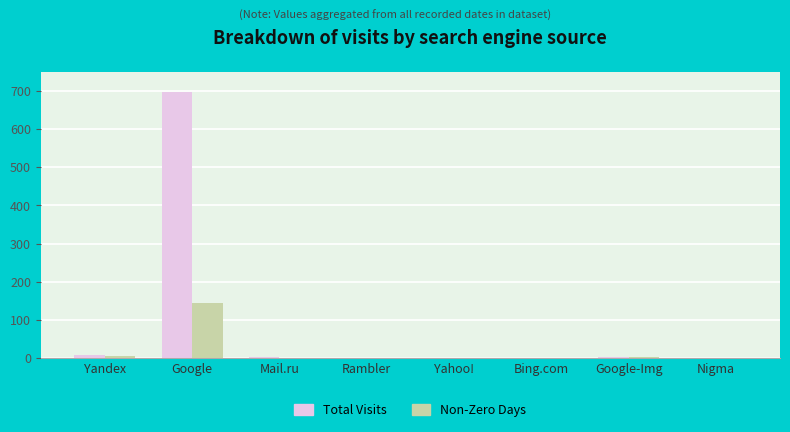

What is the average value of the Non-Zero Days series?

20